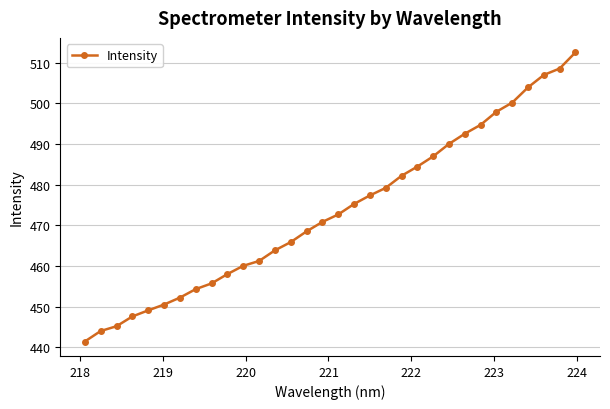

What is the value of the 8th point from the left?

454.3